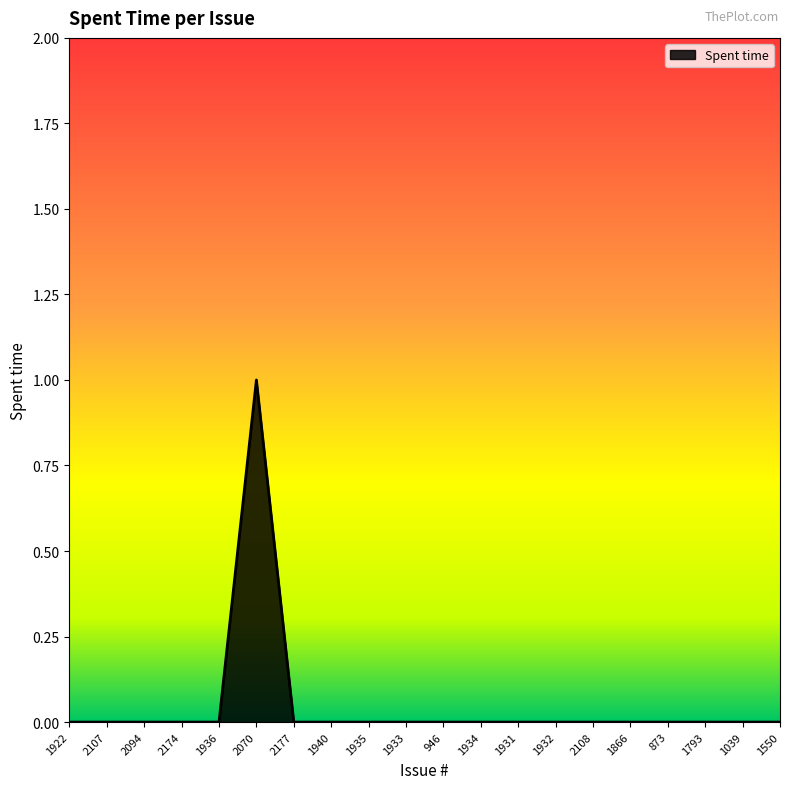

What position from the right is 1793?

3